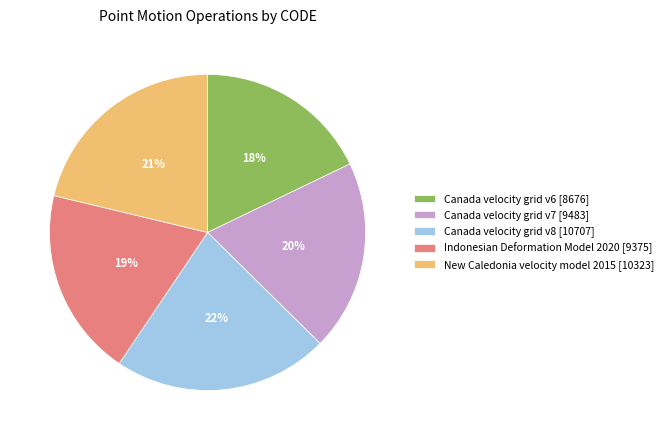

Approximately how many times larger is the value at New Caledonia velocity model 2015 compared to Canada velocity grid v6?

1.2